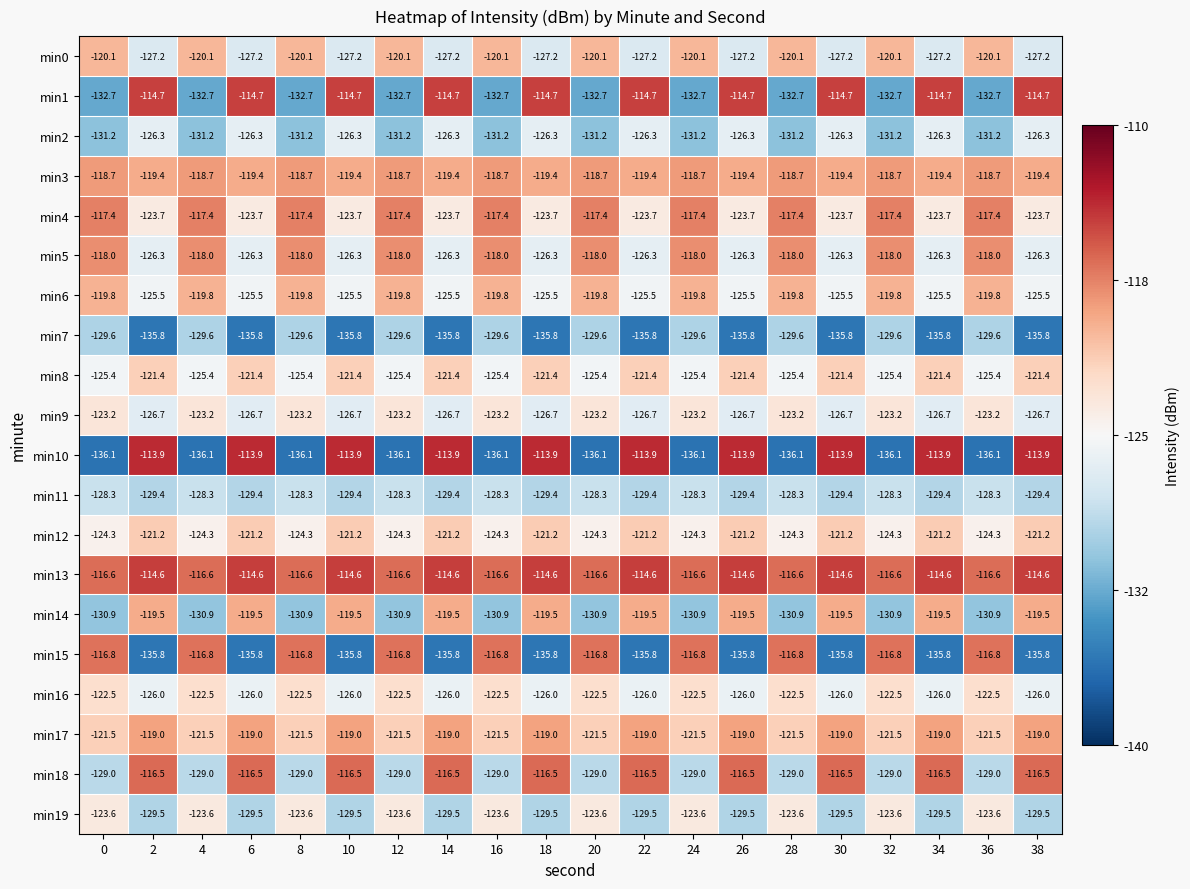

True or false: min17 has a value of -76.2 at 28.

False